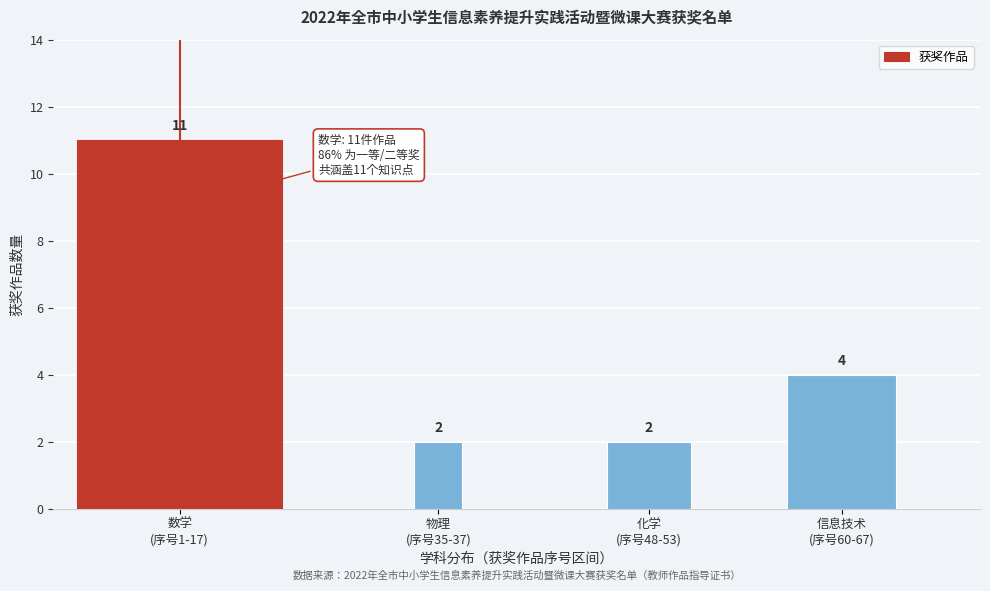

Reading left to right, transcribe all the data shown in this chart.

11	2	2	4